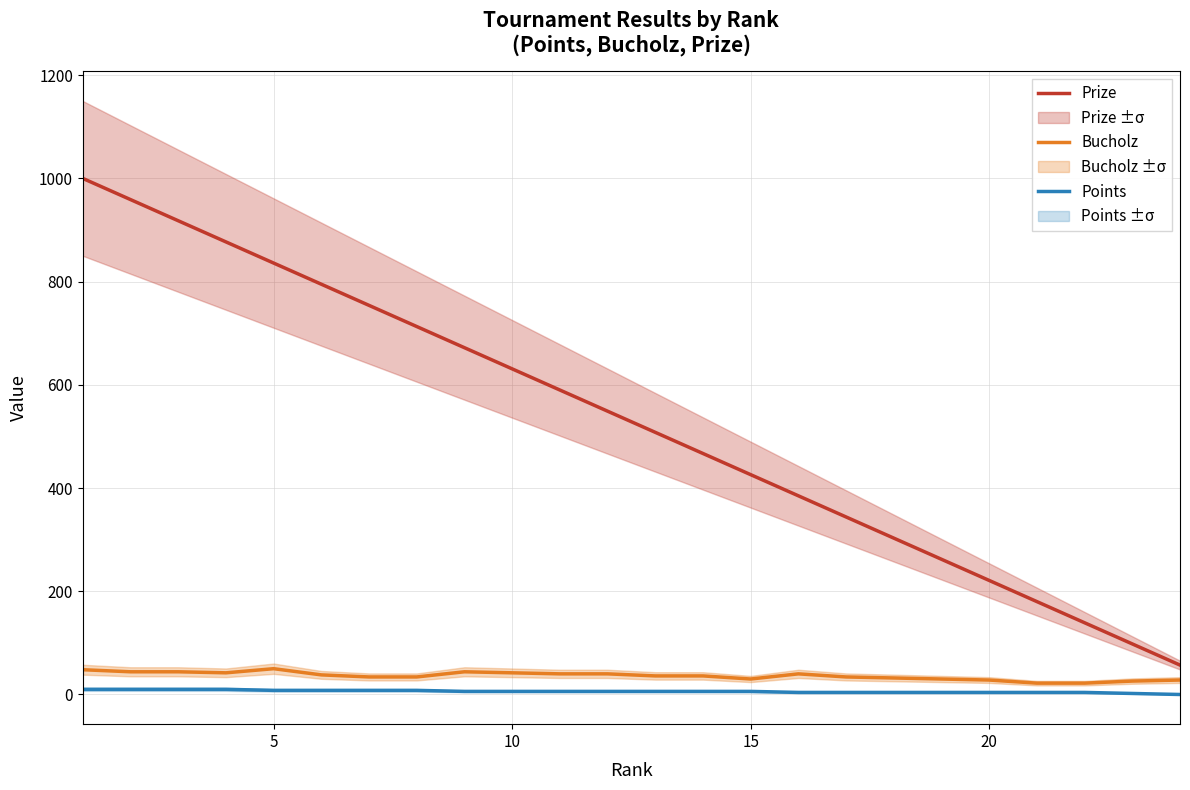

True or false: Bucholz has a value of 42 at 10.

True